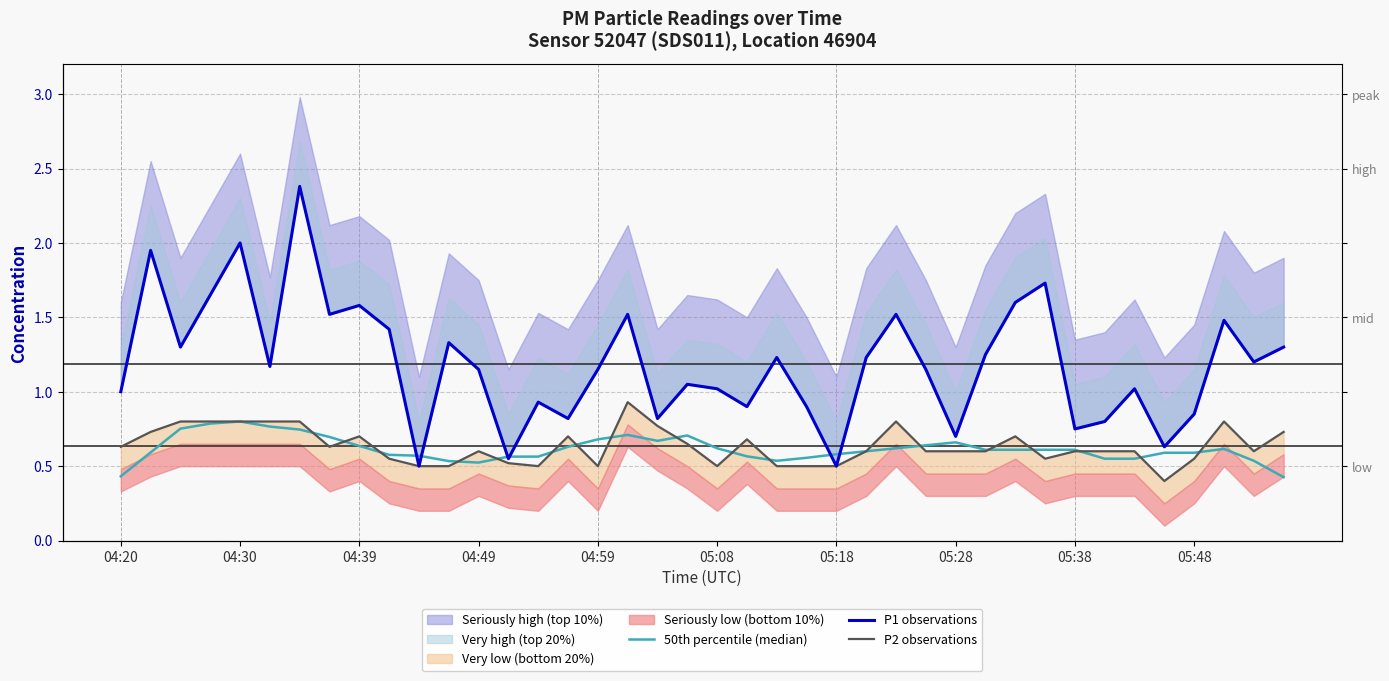

What is the spread (max minus min) of values at 33?

0.2